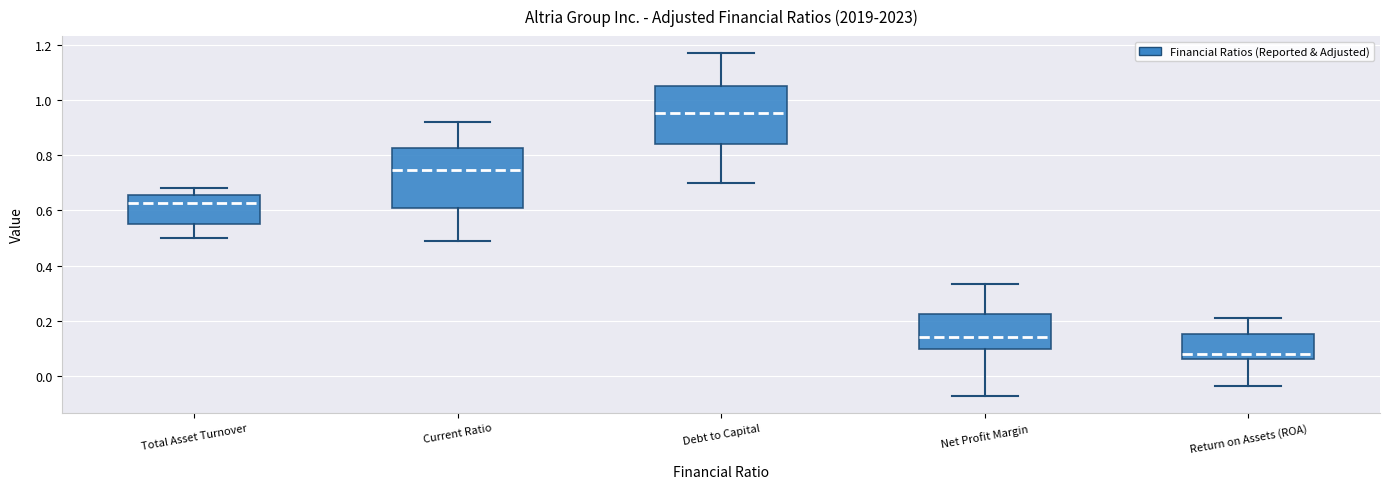

Which box's median line is the lowest?

Return on Assets (ROA)